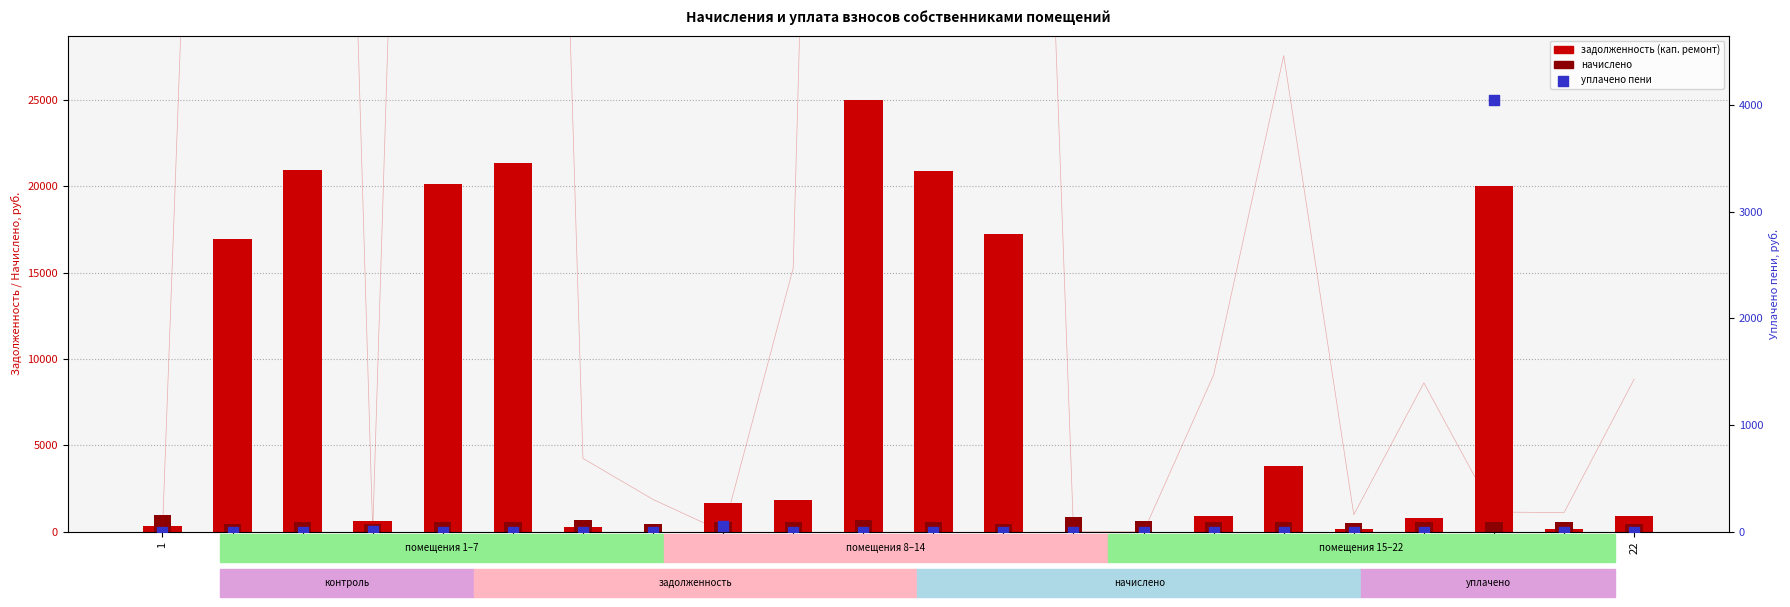

Which series has the largest total across all categories?

задолженность (кап. ремонт)